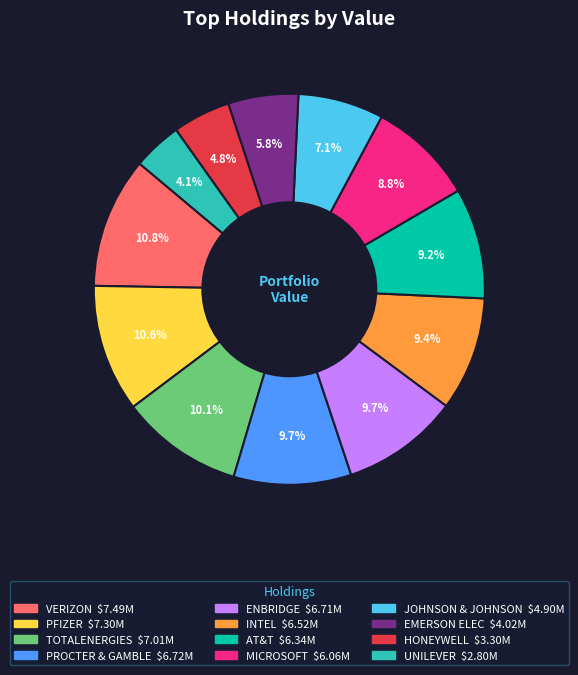

Which slice is the smallest?

UNILEVER